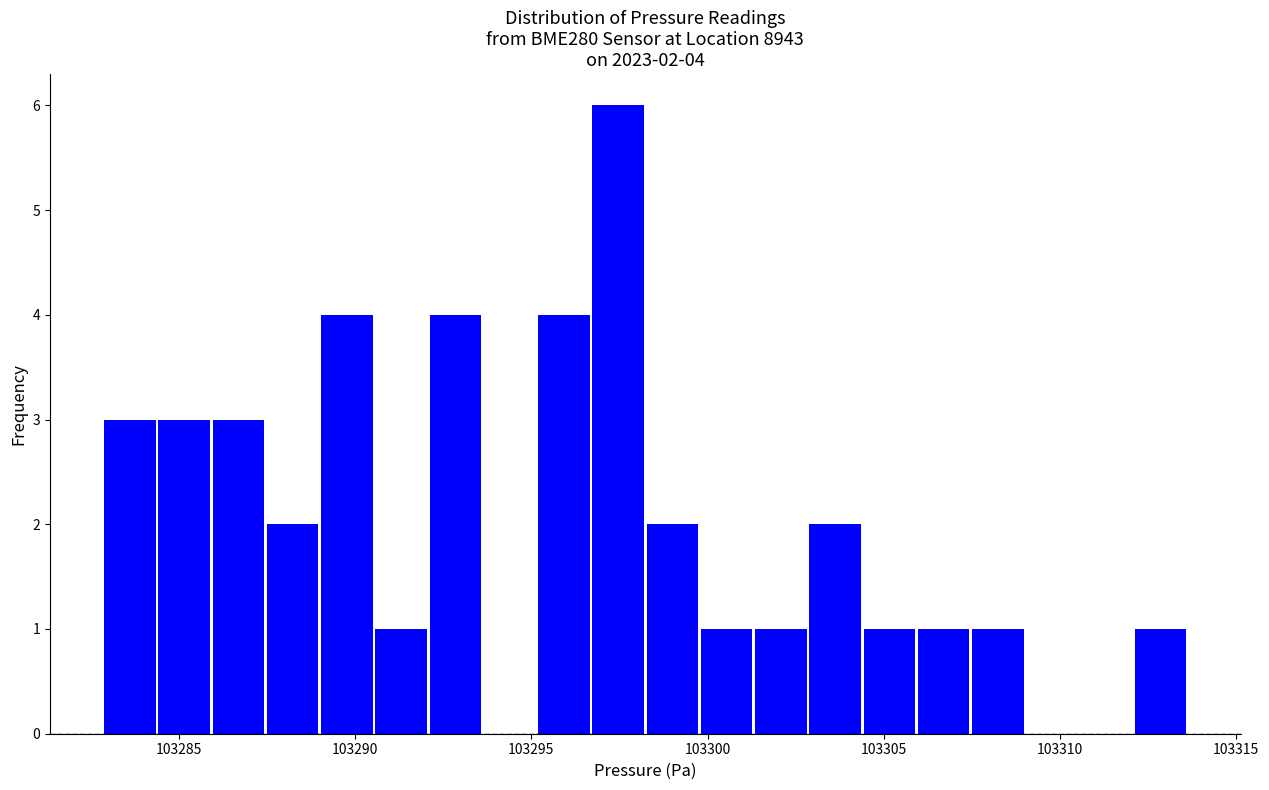

Read against the x-axis, roughly where is the centre of the tallest bar?

103297.5